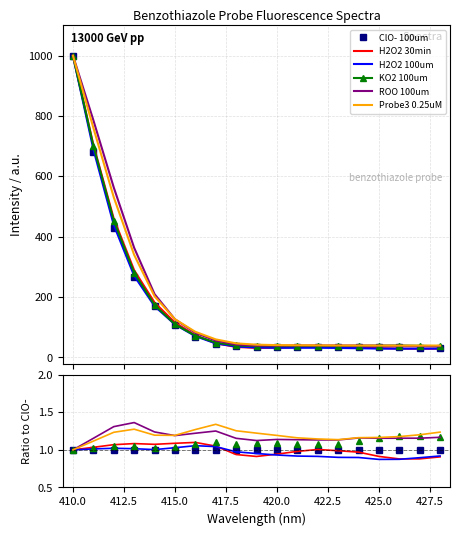

What is the difference between the second highest and second lowest values in the H2O2 30min series?

0.2